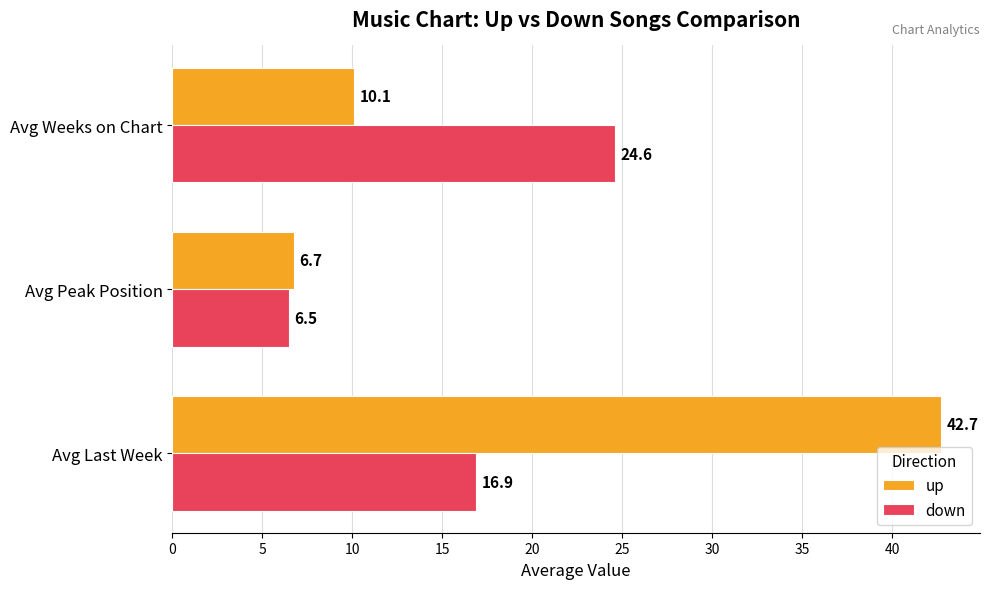

How many values in the up series exceed 10?

2